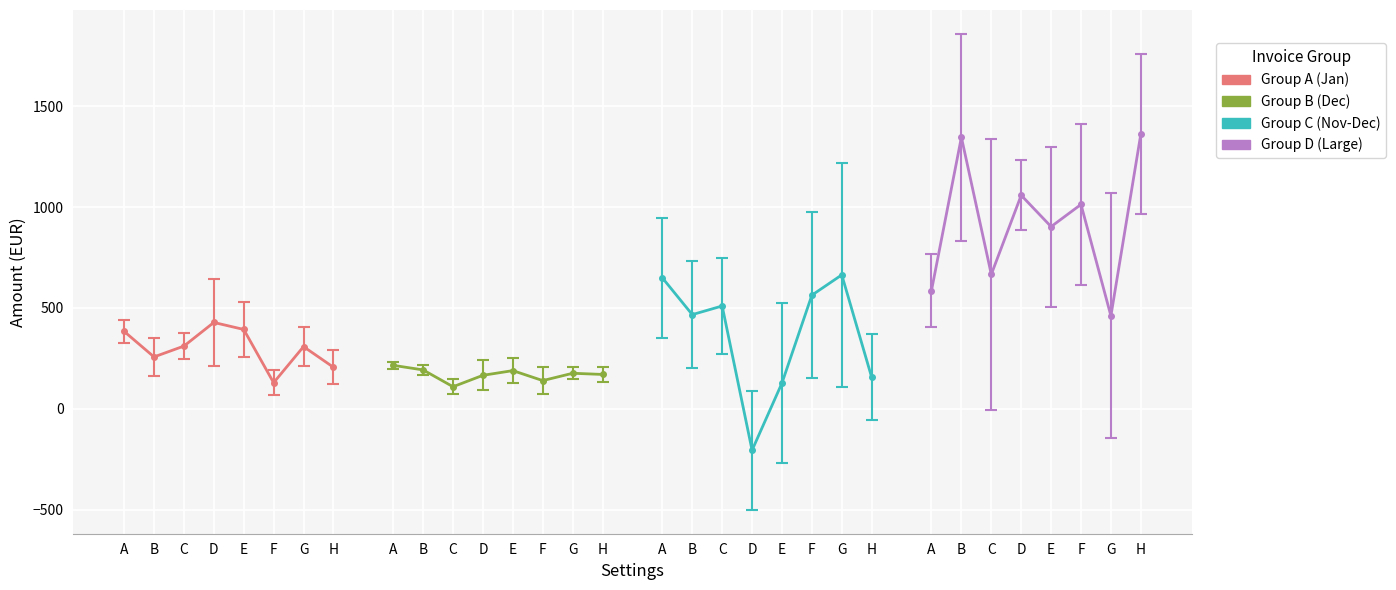

At which label is Group B (Dec) closest to 162?

D